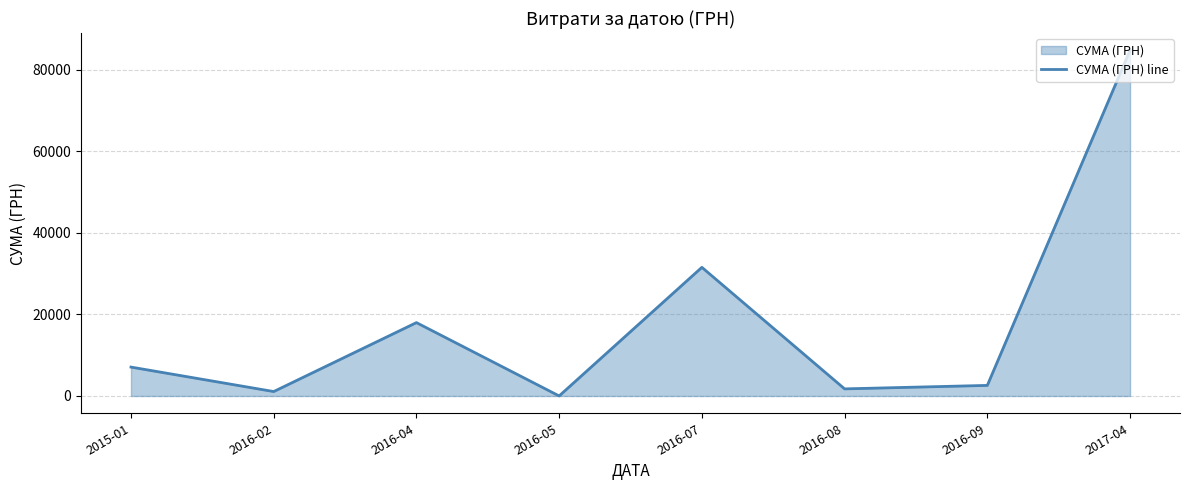

What position from the right is 2016-04?

6